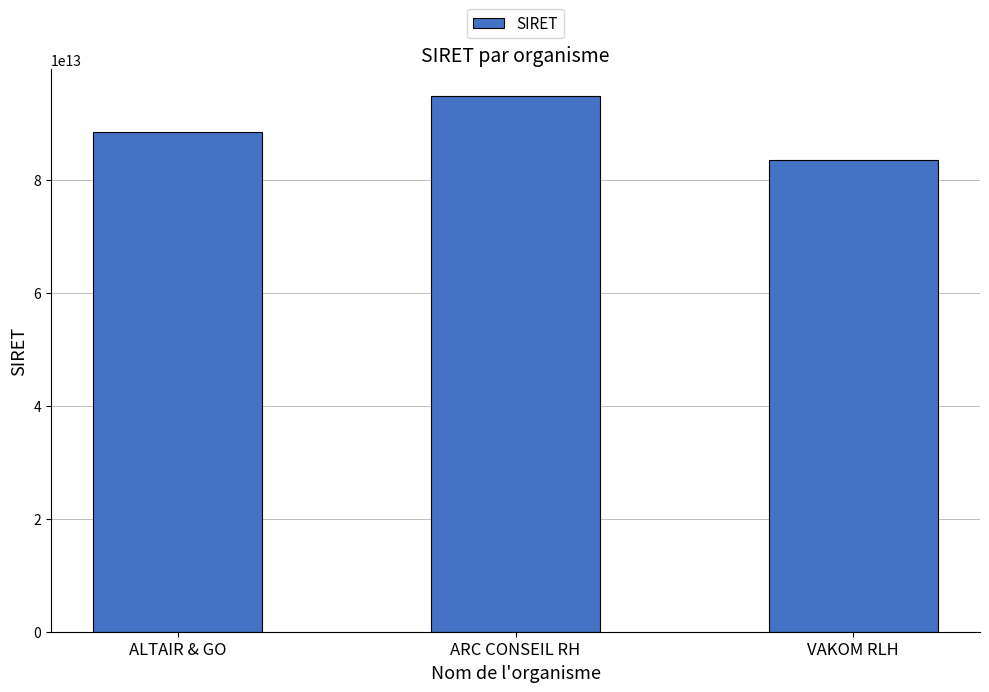

At which label is the value closest to 89128276950013?

ALTAIR & GO